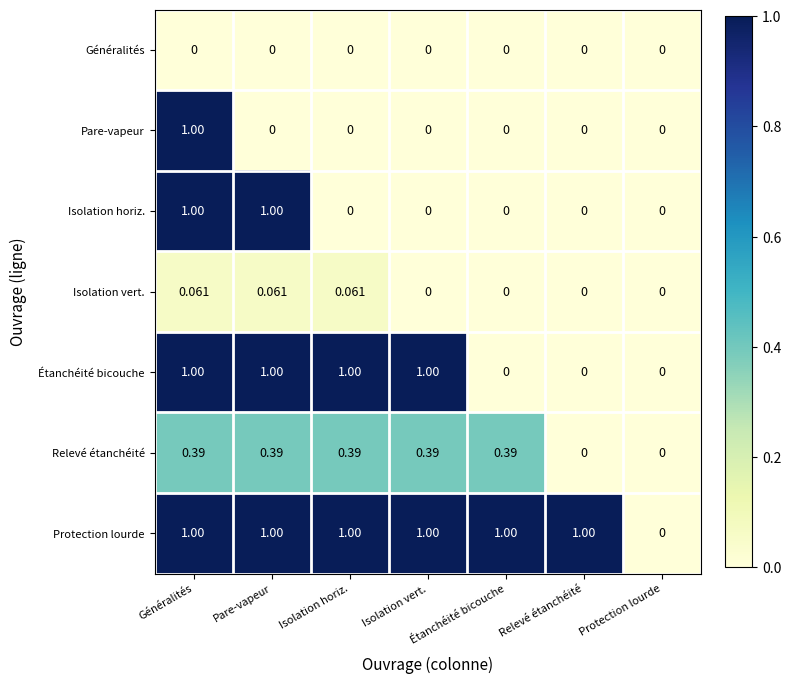

What is the greatest value displayed?

1.0